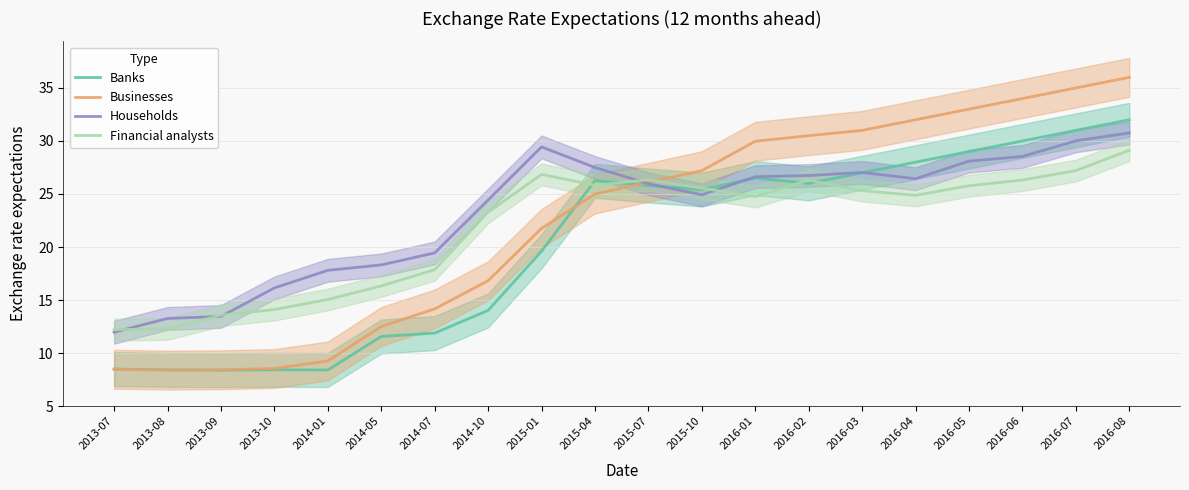

True or false: Businesses and Financial analysts cross at least once.

True